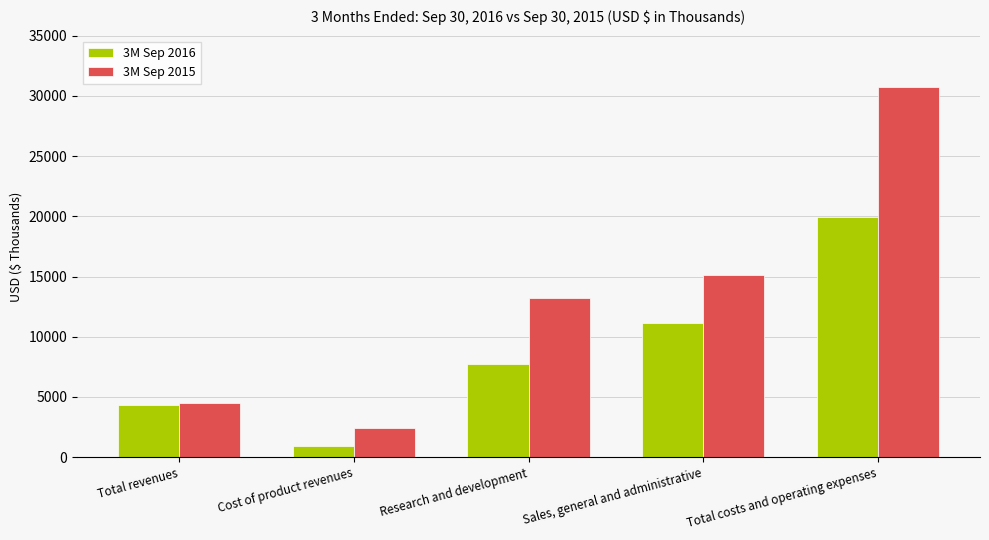

What are all the series names shown in the legend?

3M Sep 2016, 3M Sep 2015